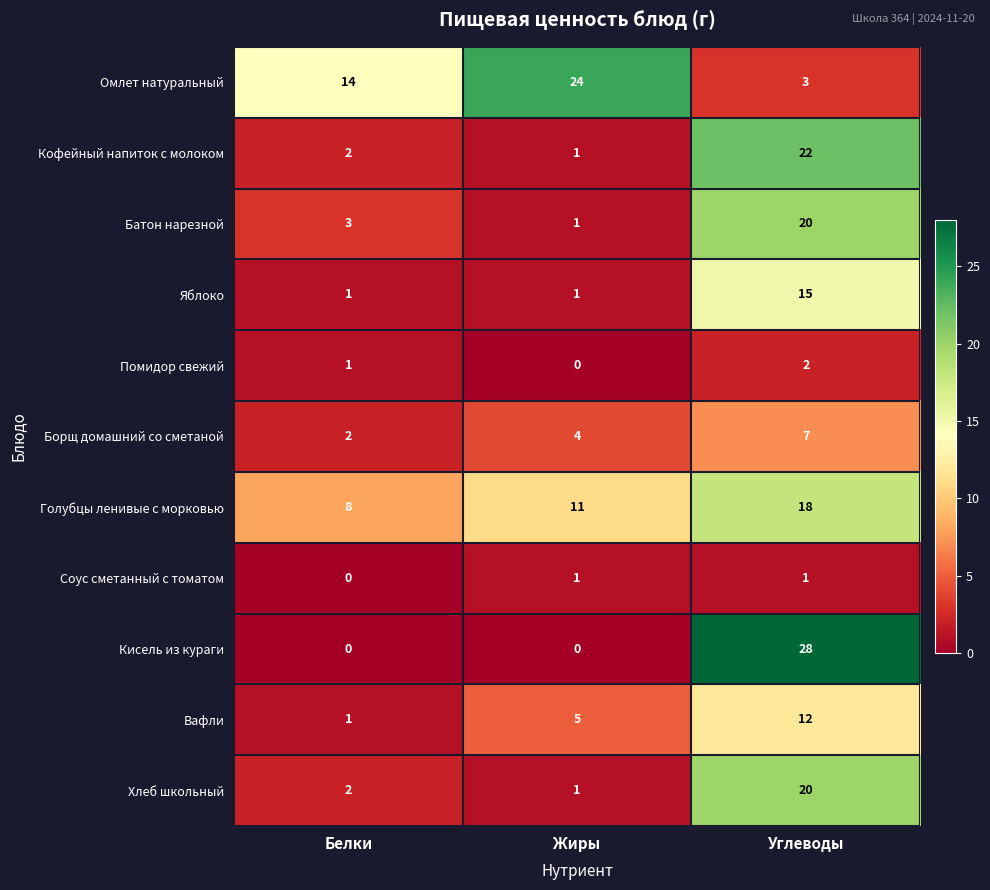

What is the spread (max minus min) of values at Белки?

14